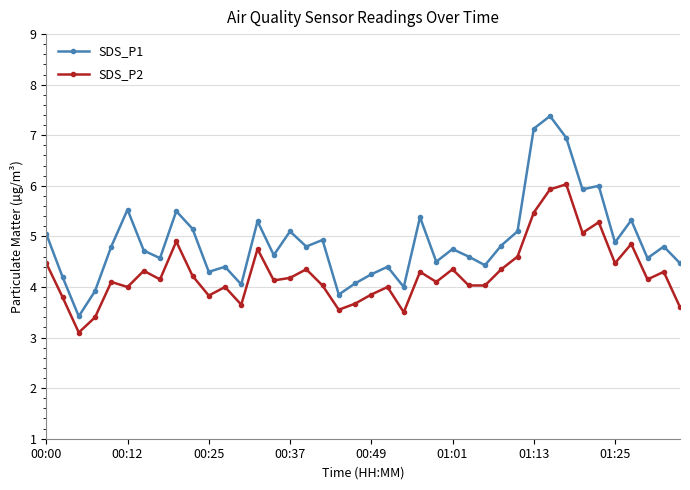

Rank the series by their average value, from highest to lowest.

SDS_P1, SDS_P2